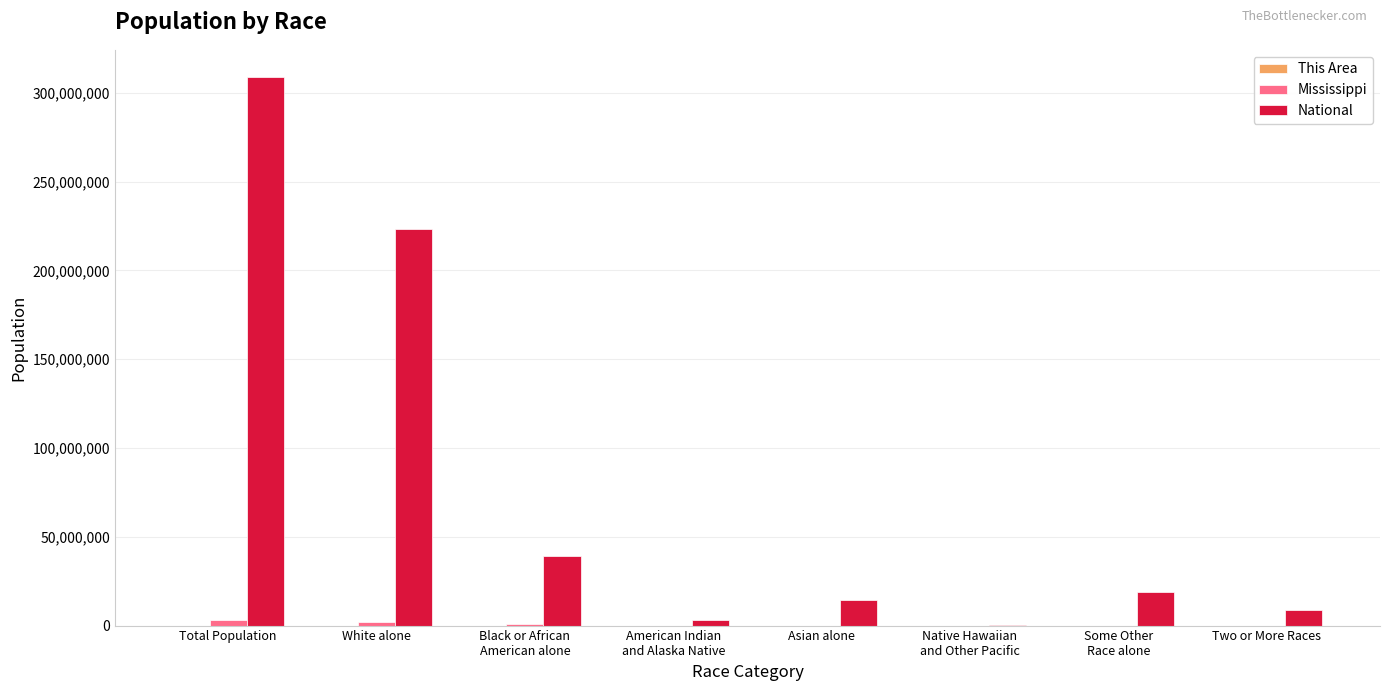

True or false: National has a value of 308745538 at Total Population.

True